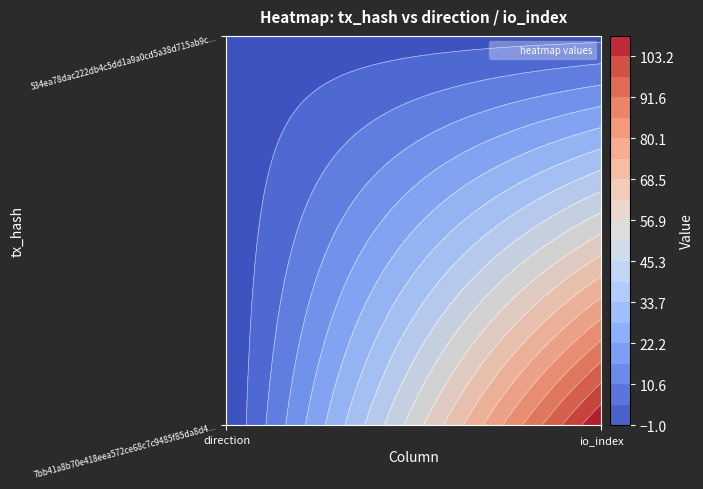

Where is 534ea78dac222db4c5dd1a9a0cd5a38d715ab9c nearest to the value 2?

direction